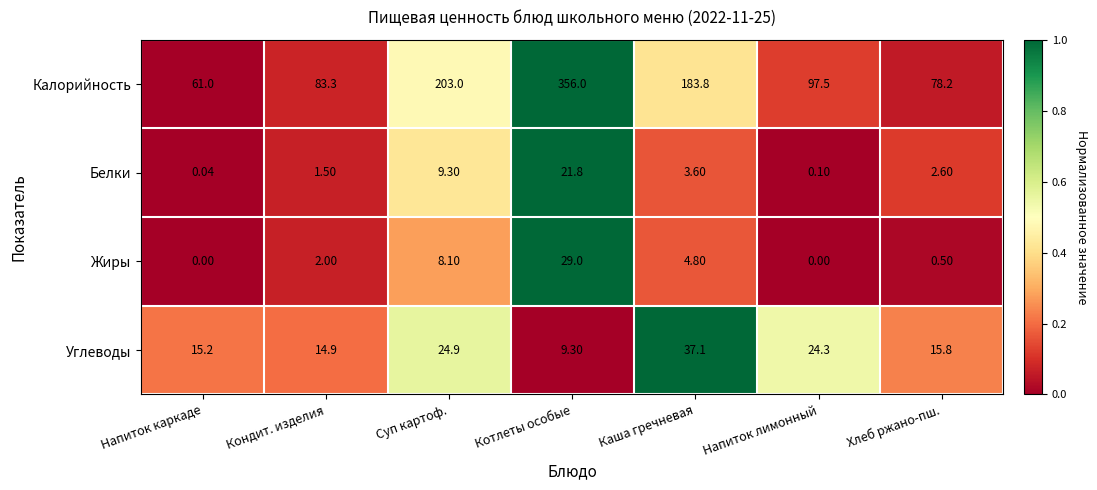

Between Котлеты особые and Напиток лимонный, which series saw the biggest shift?

Калорийность